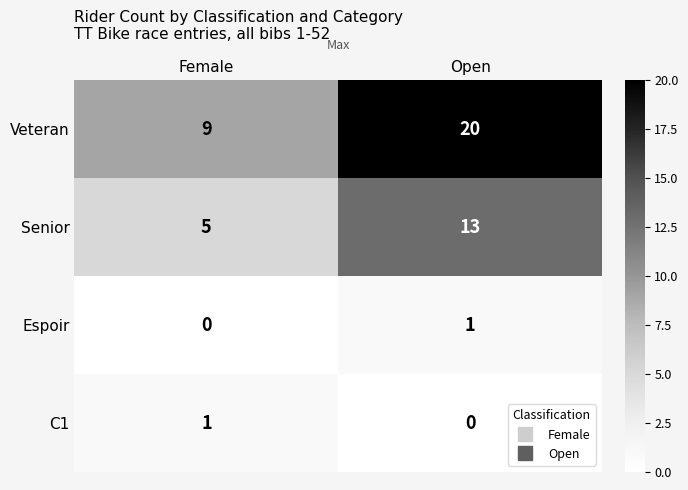

What is the maximum value shown in the chart?

20